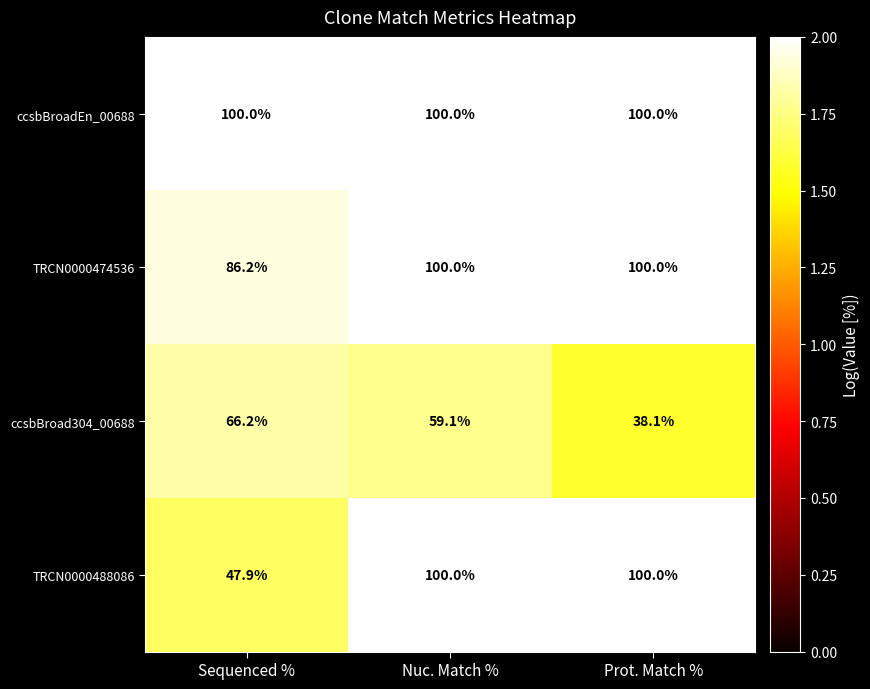

What is the spread (max minus min) of values at Sequenced %?

52.1